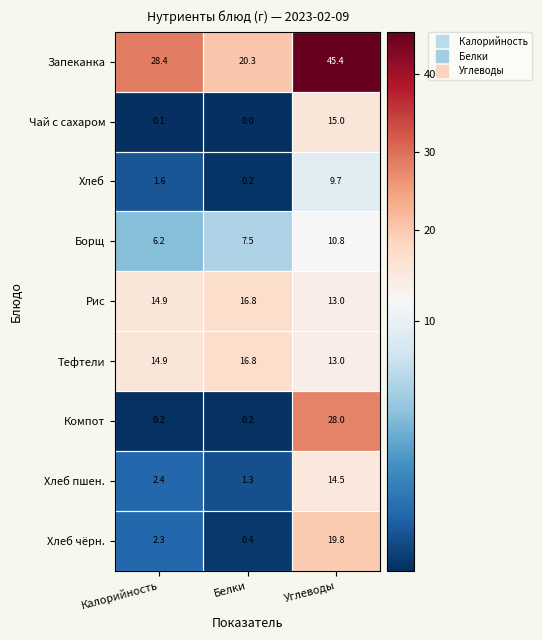

At which category is the sum across all series the highest?

Углеводы